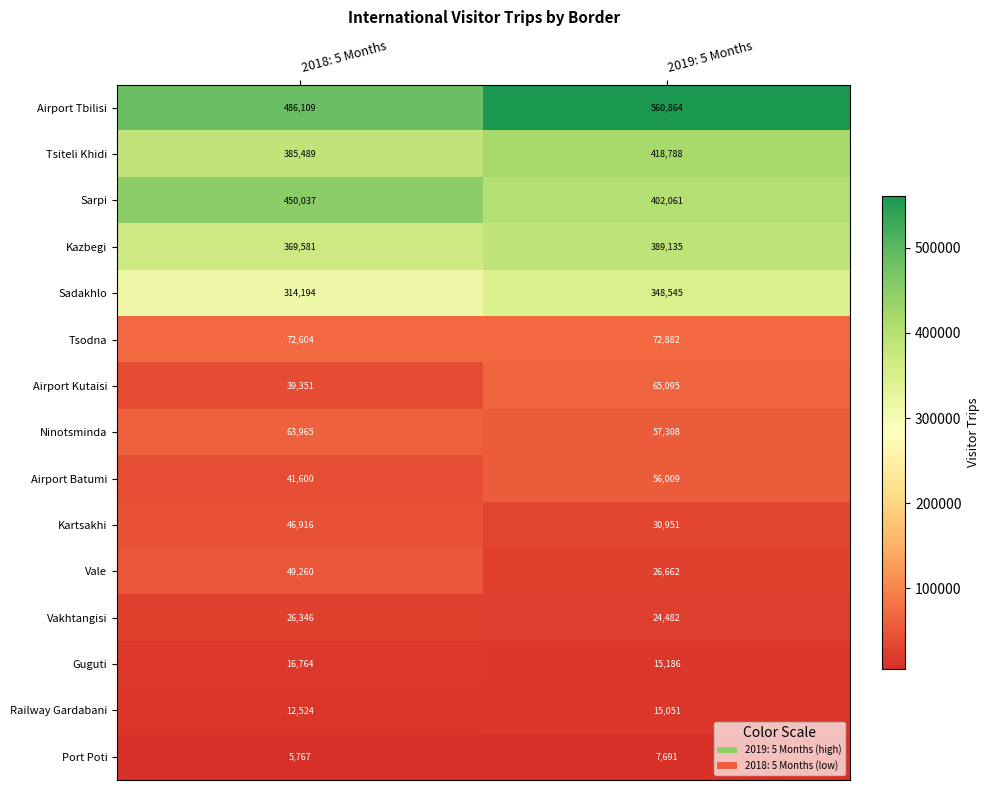

Count the number of data series in this chart.

15